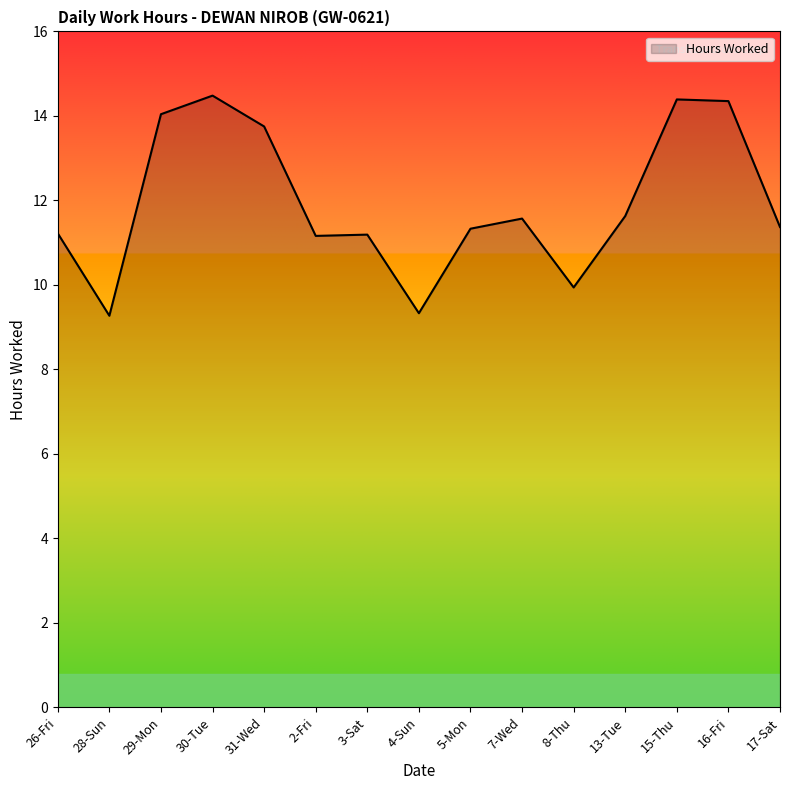

What is the change in value from 15-Thu to 17-Sat?

-3.0